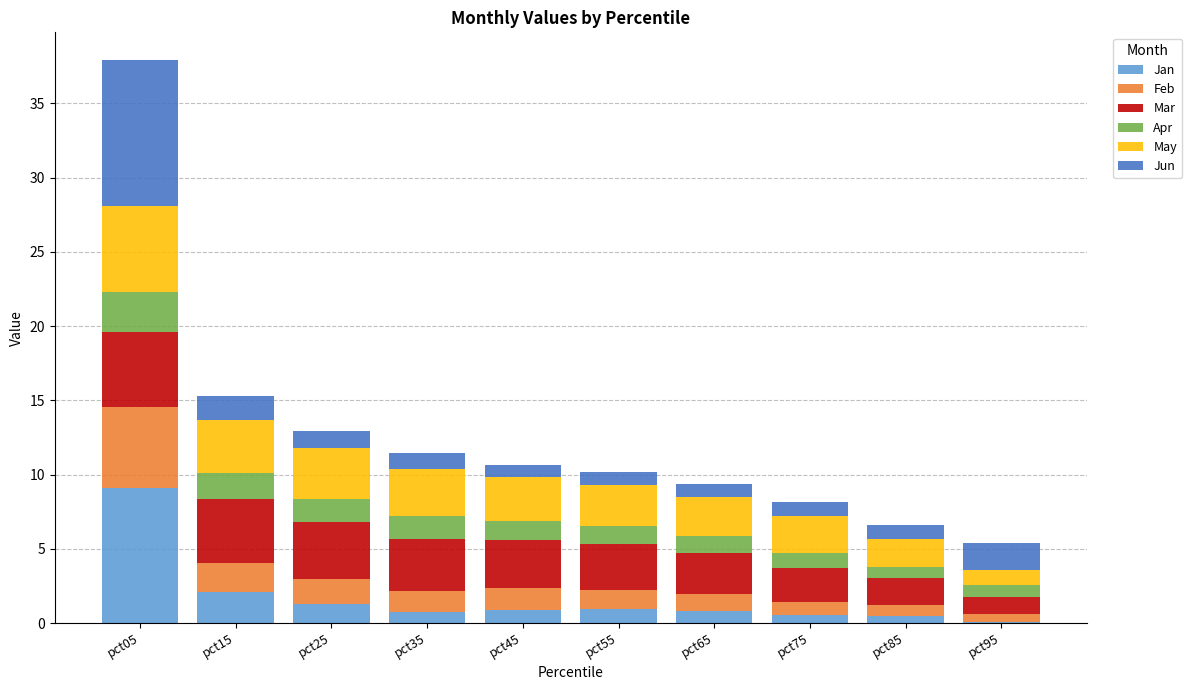

What is the highest value of the Jan series?

9.1